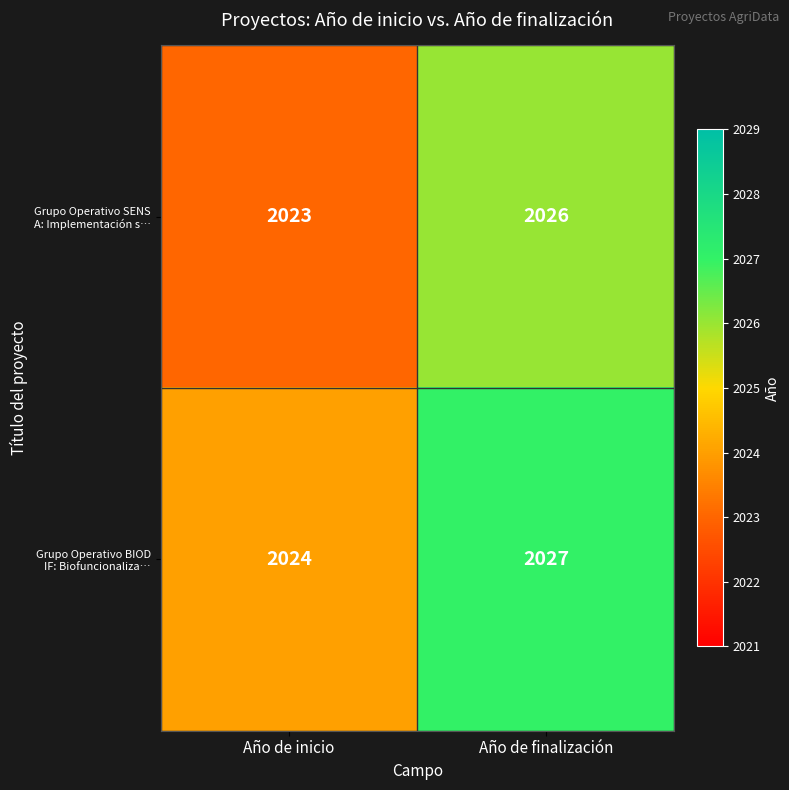

At which category is the sum across all series the highest?

Año de finalización